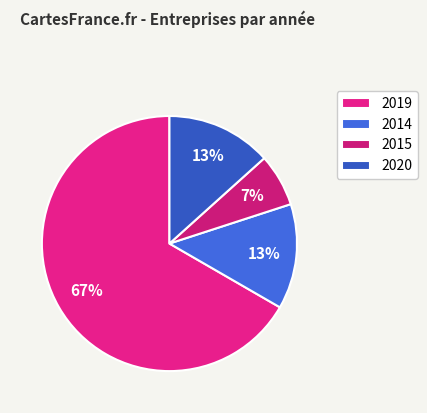

To the nearest percent, what is the average slice percentage?

25%